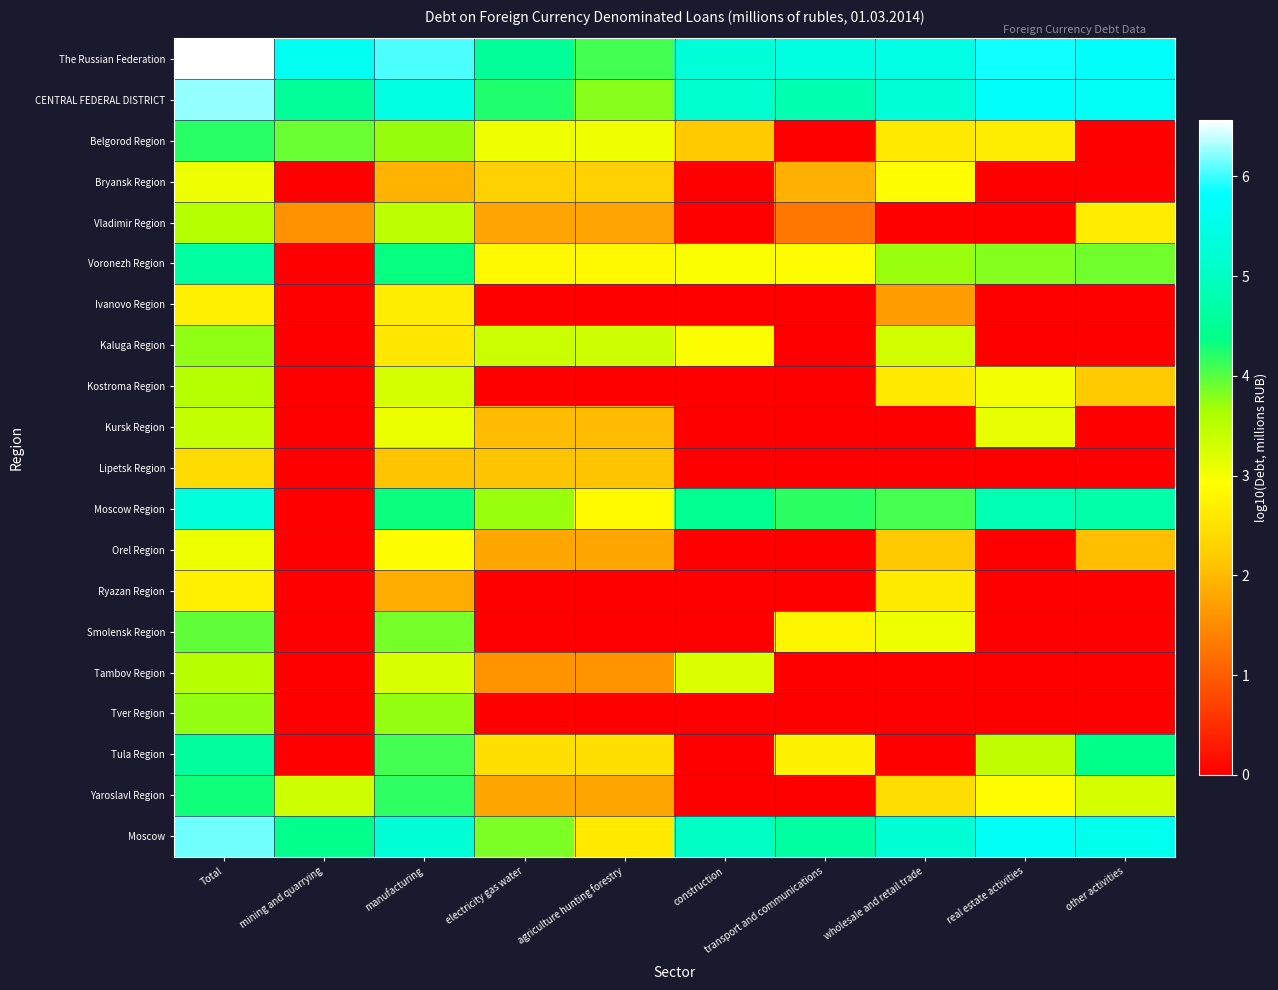

Rank the series at Total from highest to lowest value.

The Russian Federation, CENTRAL FEDERAL DISTRICT, Moscow, Moscow Region, Voronezh Region, Tula Region, Yaroslavl Region, Belgorod Region, Smolensk Region, Kaluga Region, Tver Region, Vladimir Region, Kostroma Region, Tambov Region, Kursk Region, Bryansk Region, Orel Region, Ivanovo Region, Ryazan Region, Lipetsk Region